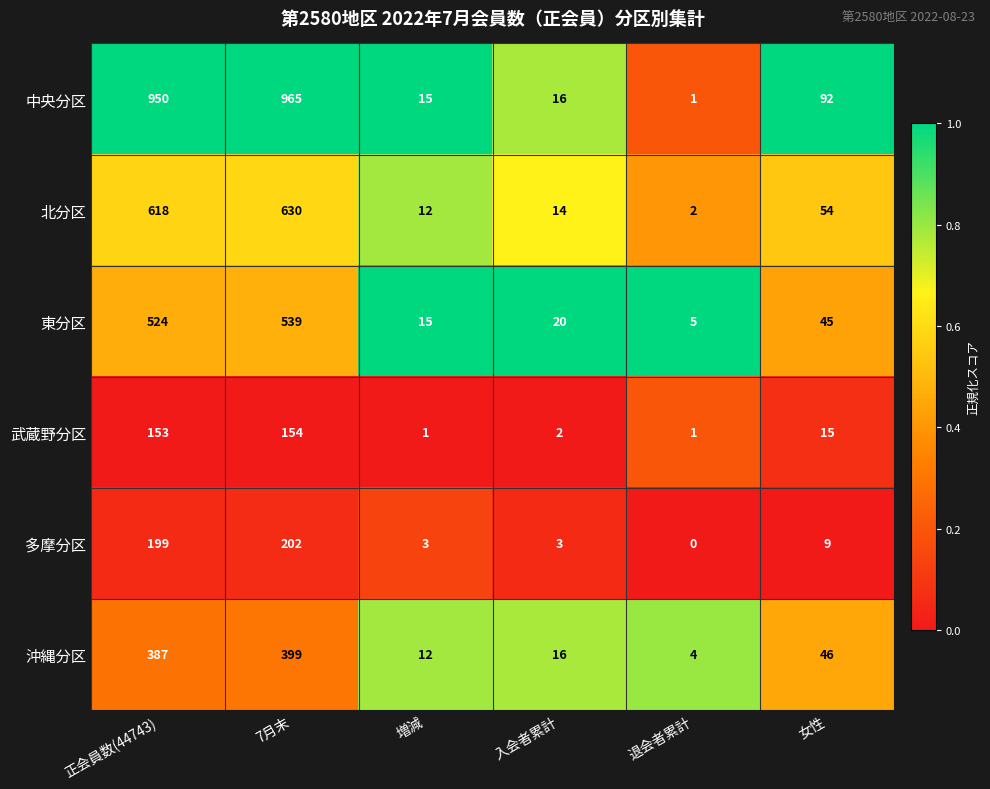

At which label does 多摩分区 first exceed 9?

正会員数(44743)